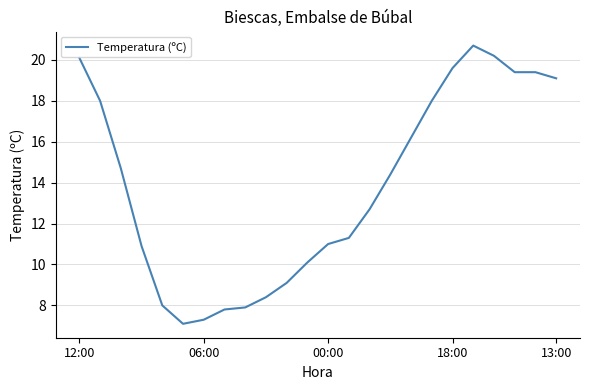

What is the difference between the maximum and minimum values?

13.6